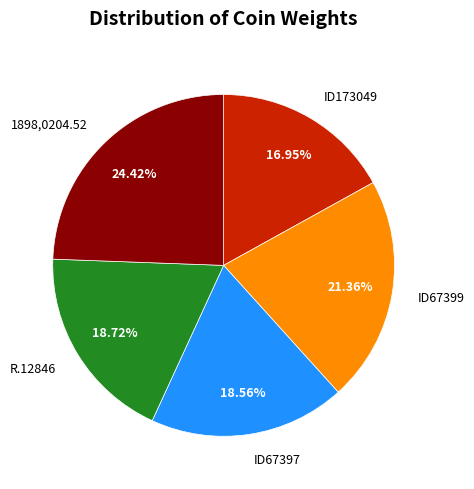

Count the number of slices in the pie.

5